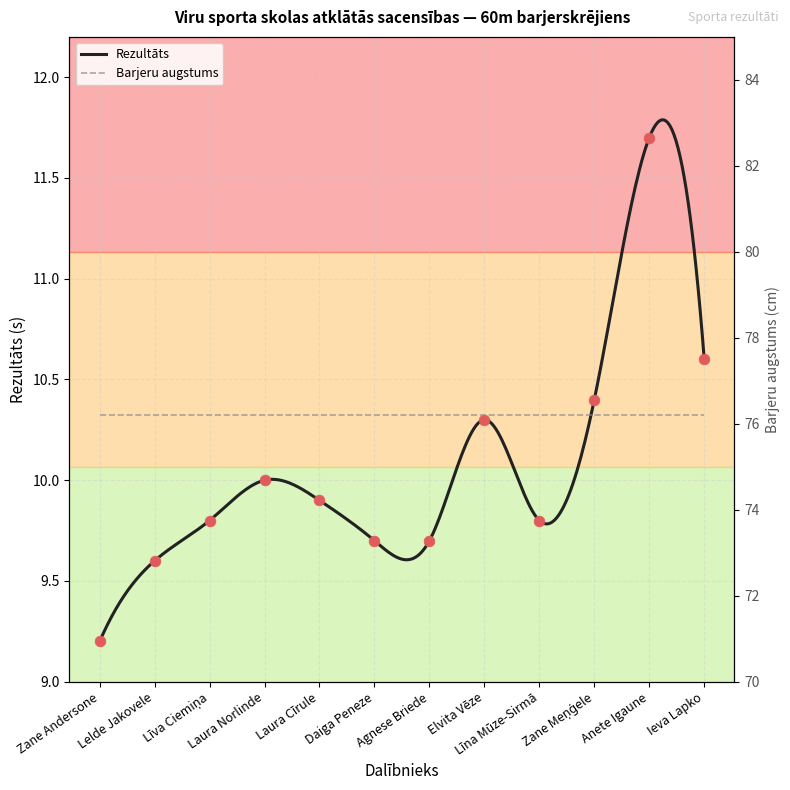

What is the change in value from Agnese Briede to Anete Igaune?

+2.0